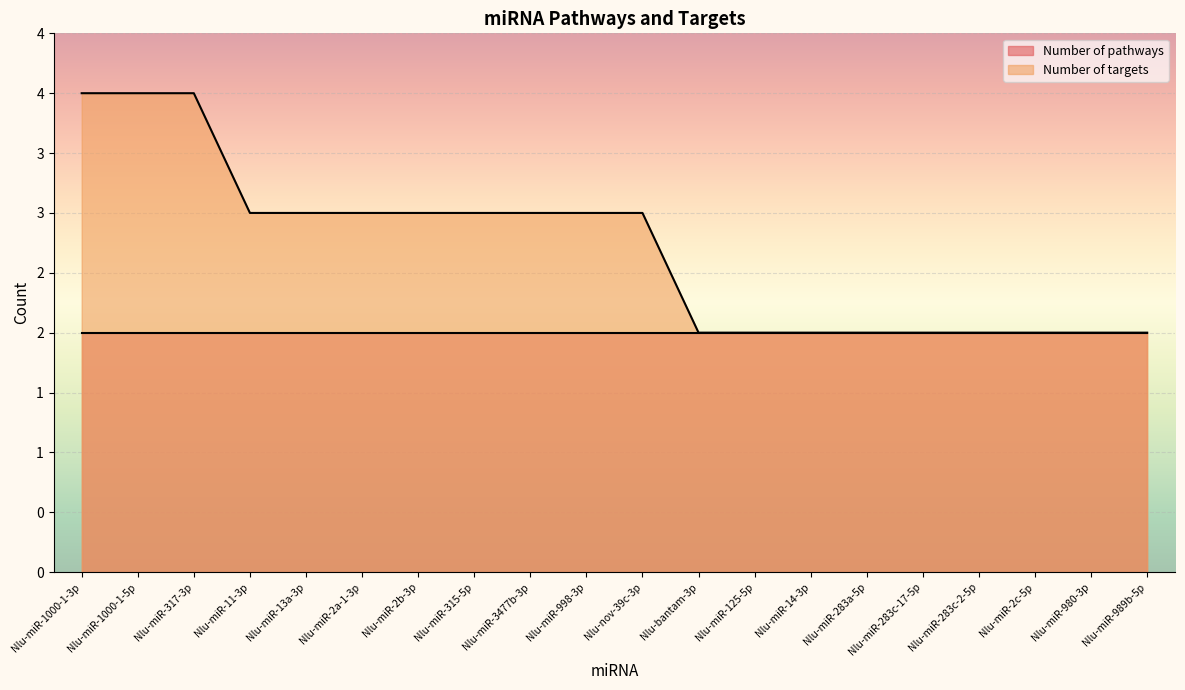

What is the minimum value shown in the chart?

2